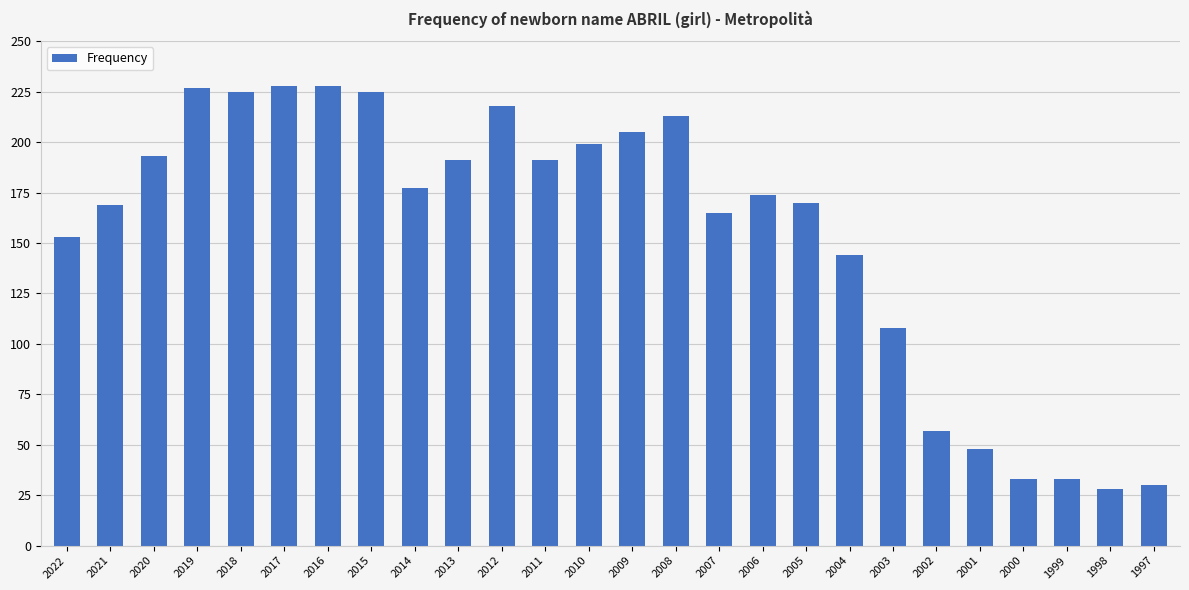

Reading right to left, extract all data points from this chart.

30	28	33	33	48	57	108	144	170	174	165	213	205	199	191	218	191	177	225	228	228	225	227	193	169	153